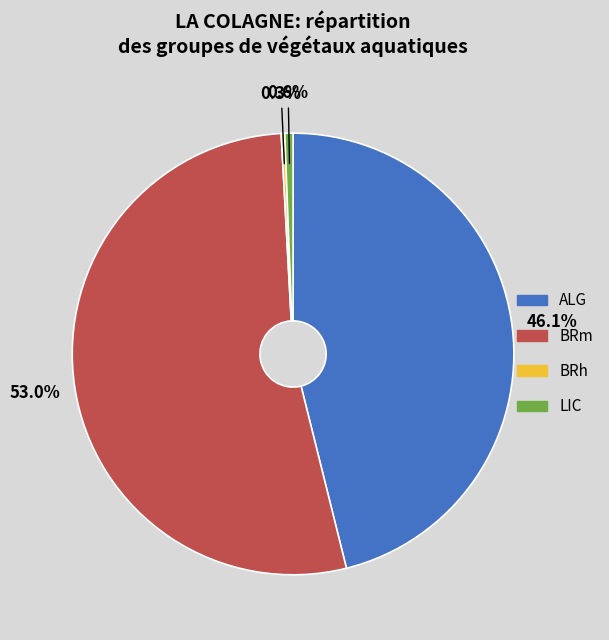

Approximately how many times larger is the value at ALG compared to BRm?

0.9